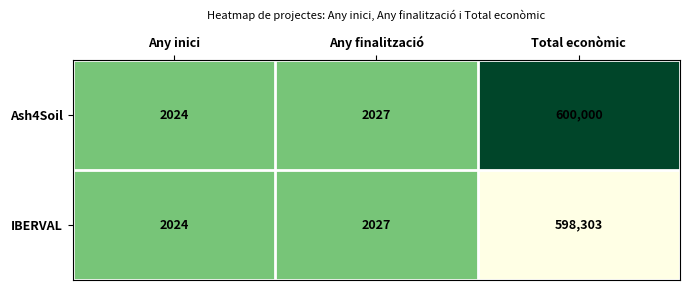

The Ash4Soil series shows 600000 at Total econòmic. True or false?

True